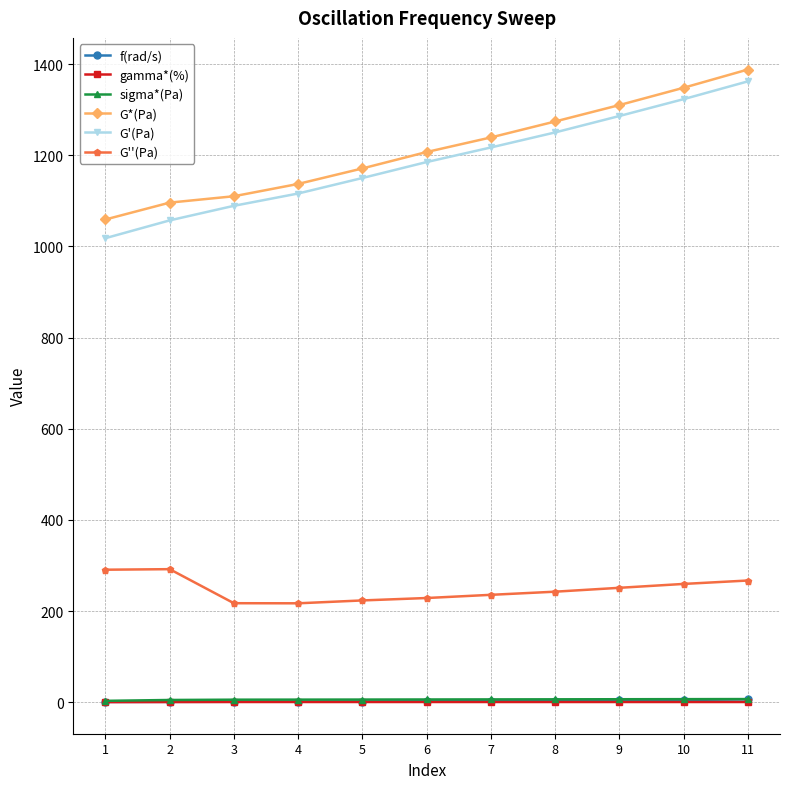

True or false: G*(Pa) and G'(Pa) cross at least once.

False